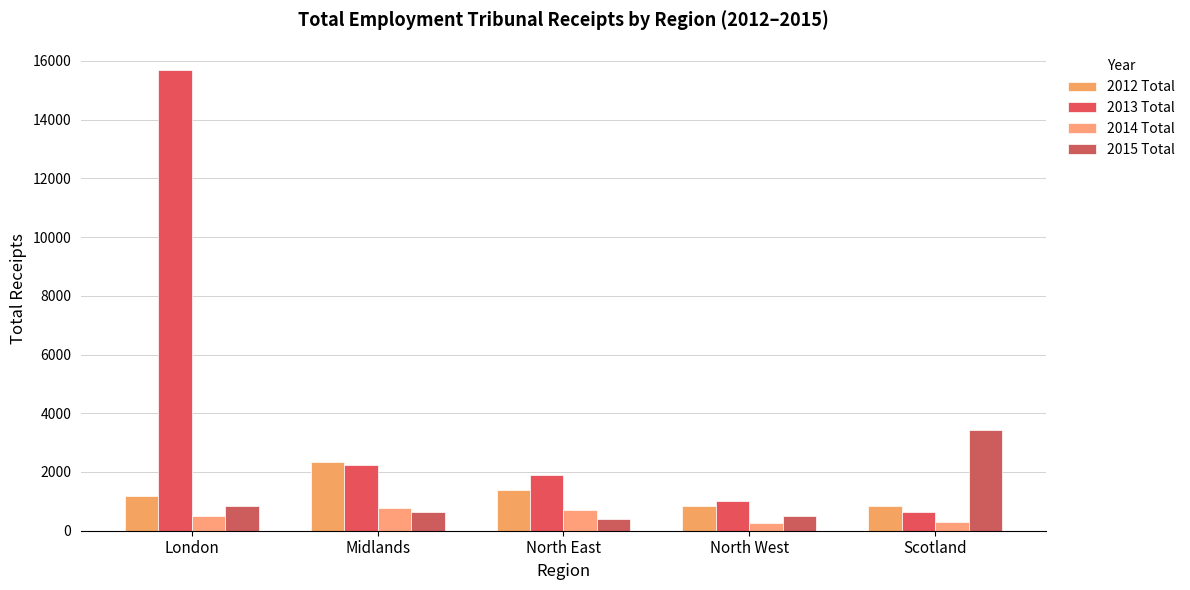

At which category does the chart reach its peak across all series?

London